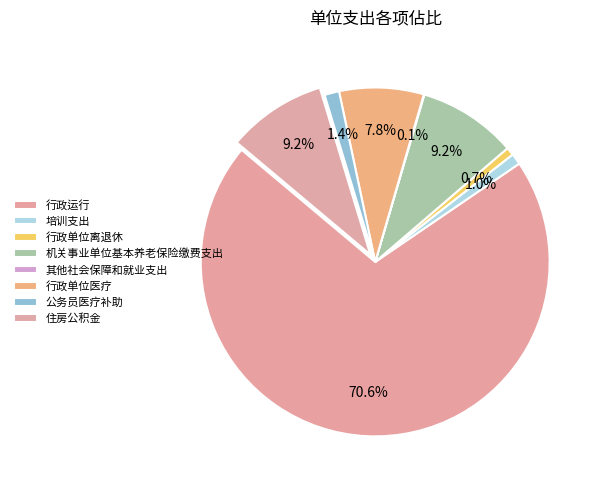

Does 其他社会保障和就业支出 represent more than half of the total?

No